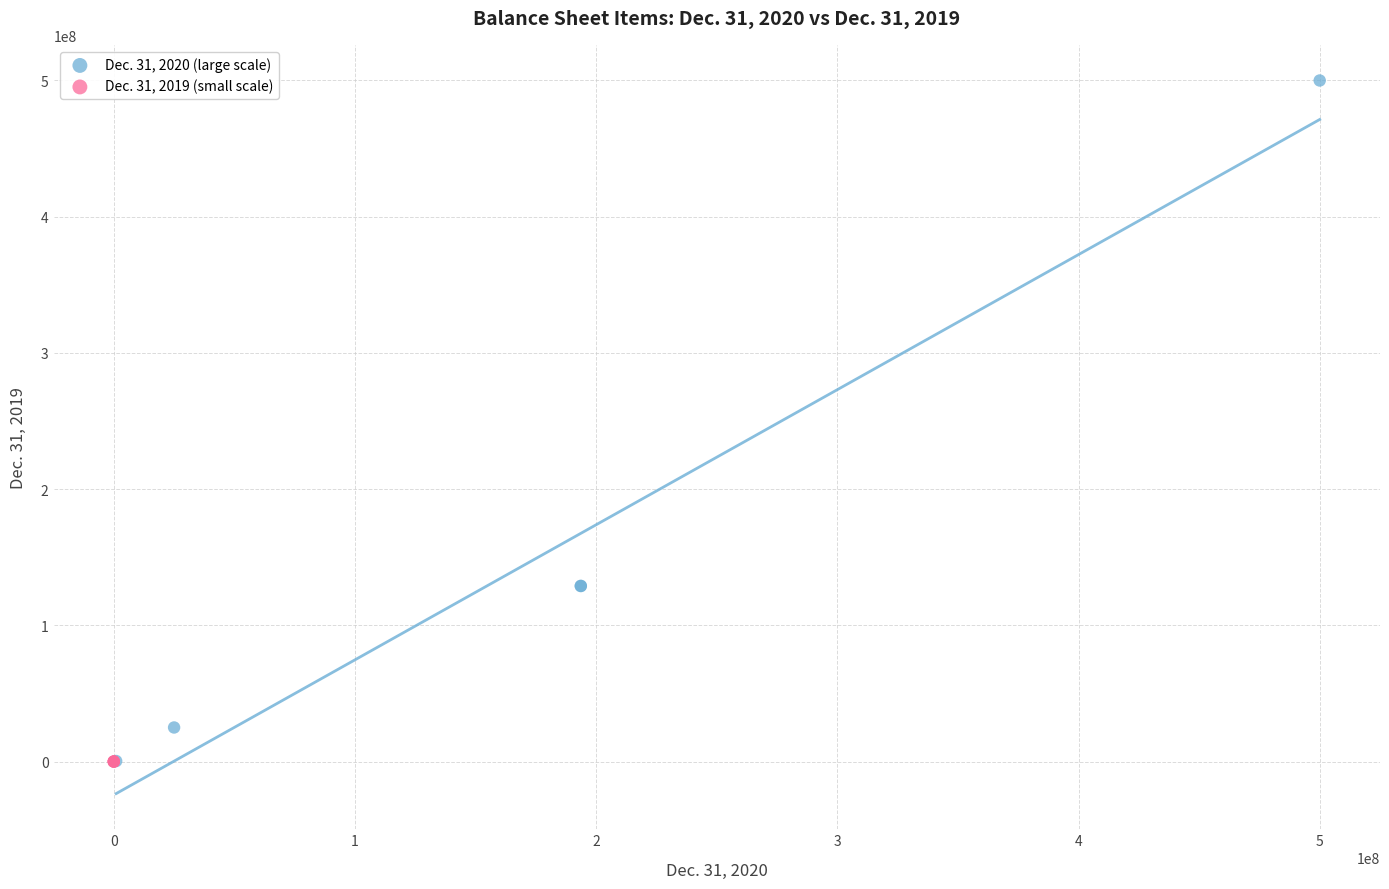

Which series reaches the maximum Y coordinate?

Dec. 31, 2020 (large scale)